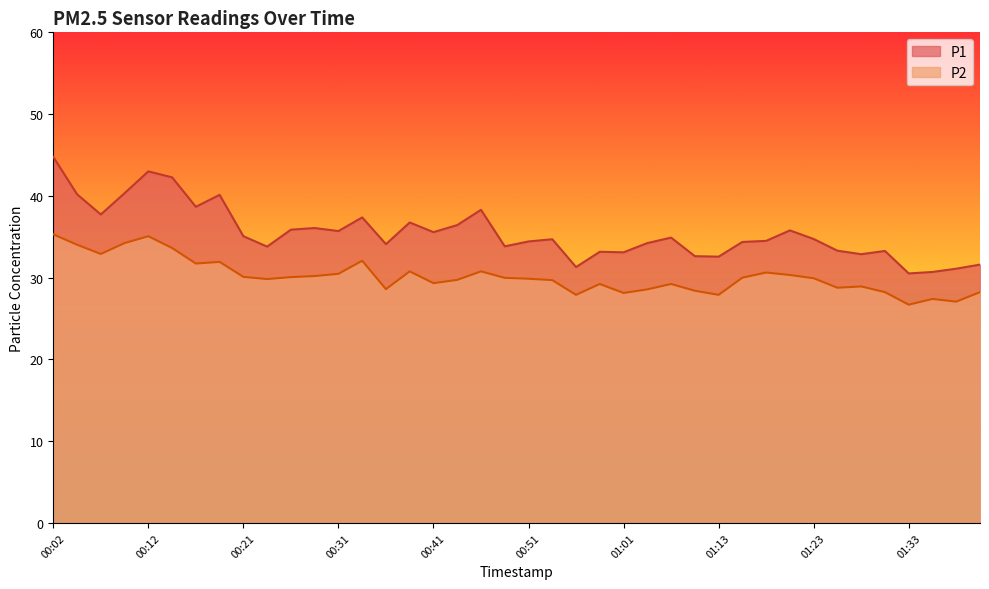

Between 00:41 and 00:21, which is larger?

00:41